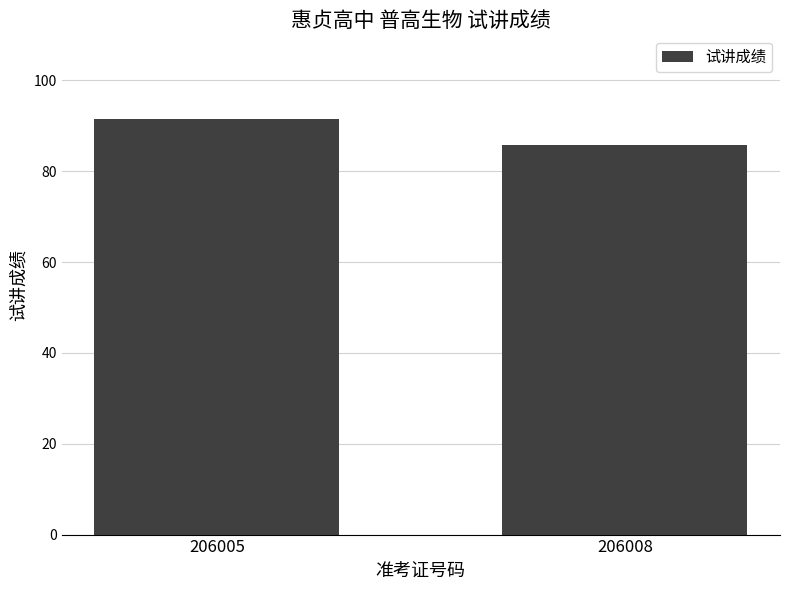

What is the value of the 2nd bar from the left?

85.8